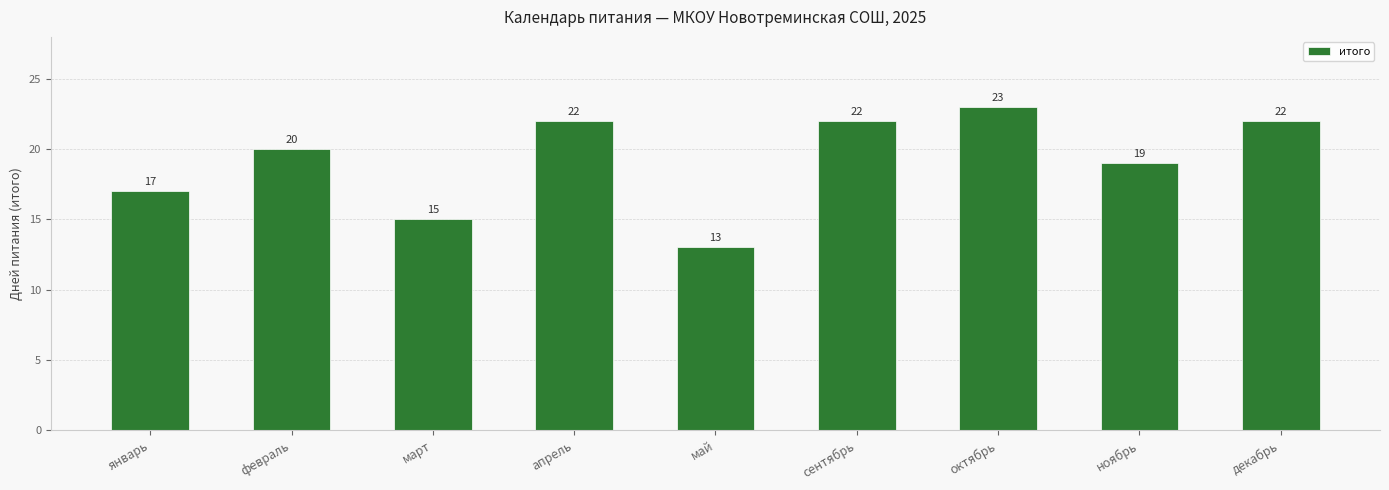

What is the average value?

19